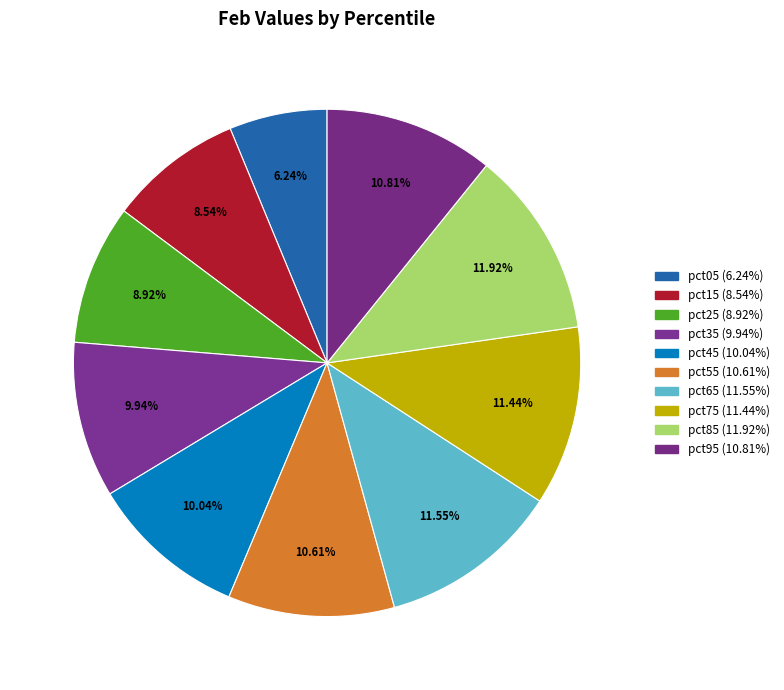

To the nearest percent, what is the difference between the largest and smallest slice percentages?

6%